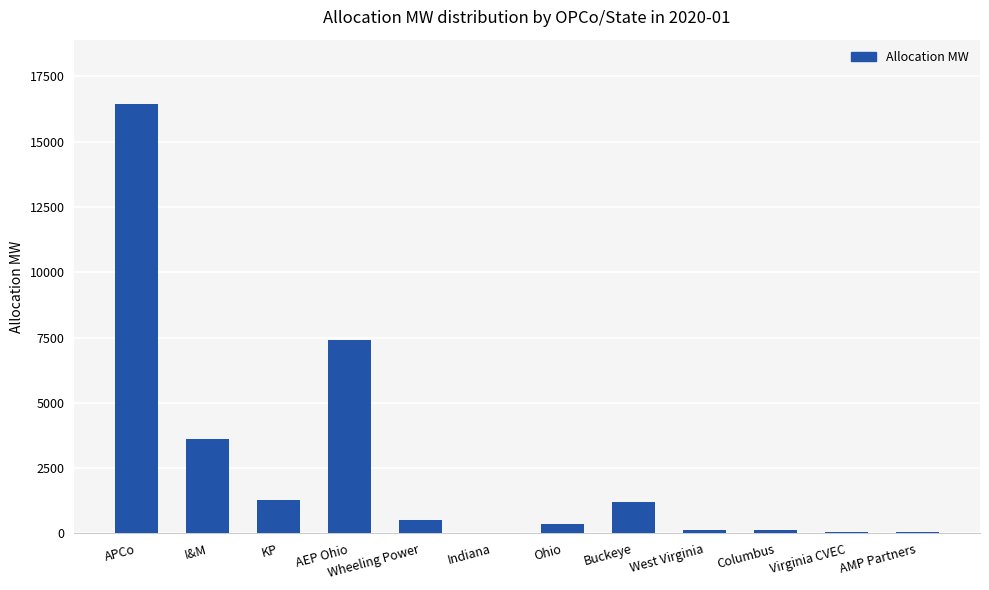

The chart shows a value of 7422.1 at AEP Ohio. True or false?

True